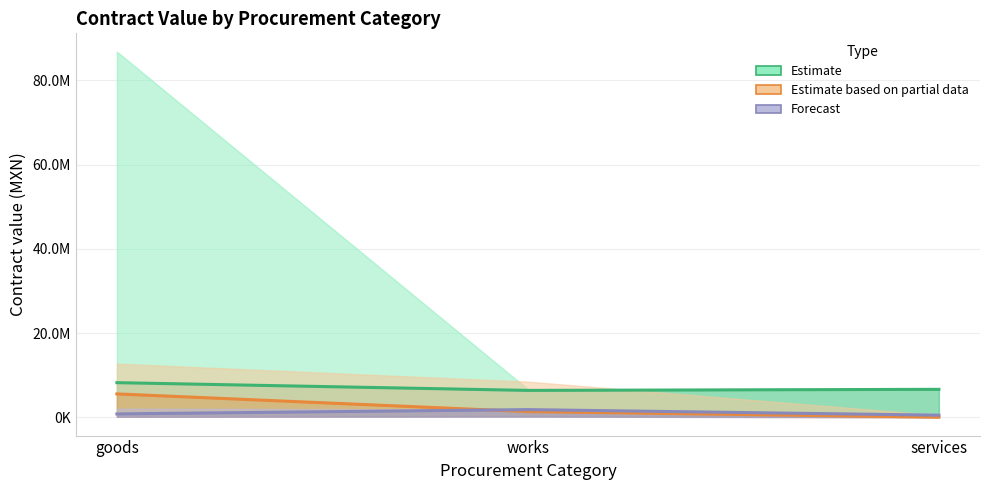

What is the approximate value of Estimate based on partial data at works?

1391399.5